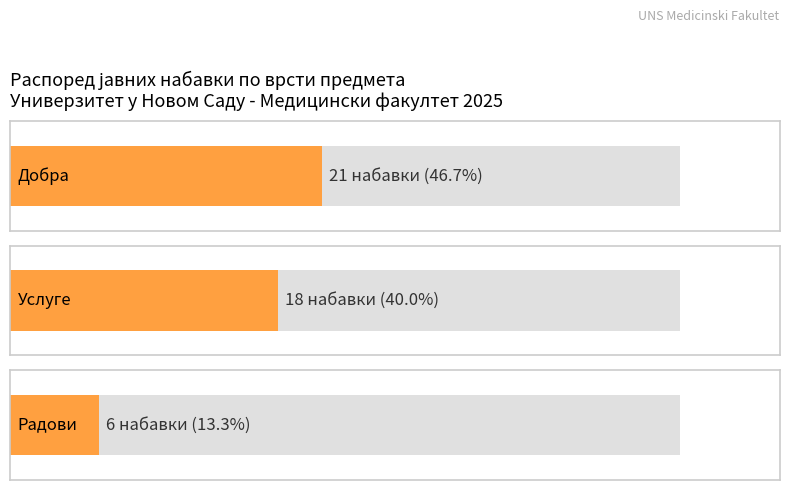

What is the sum of all values?

45